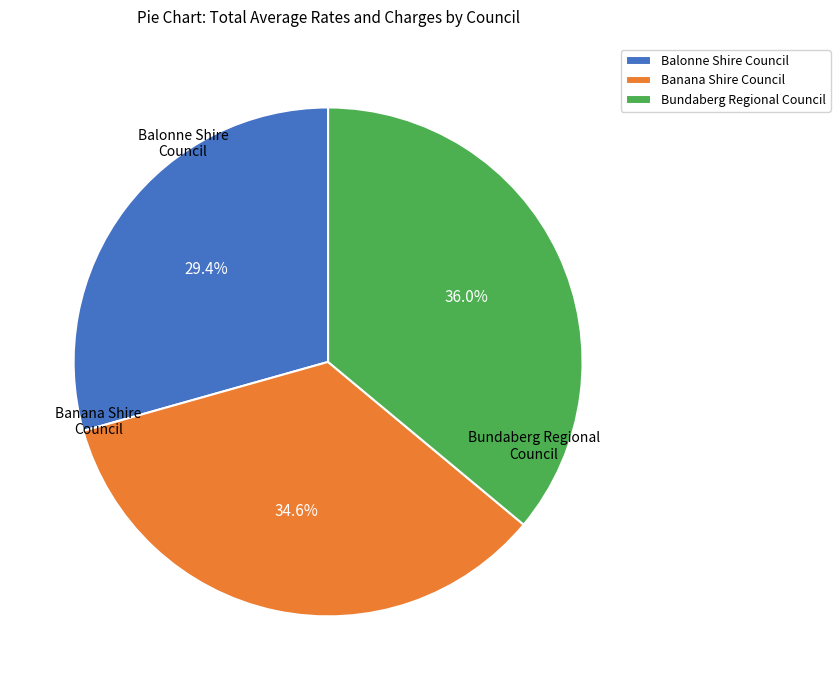

What is the ratio of the value at Banana Shire Council to the value at Balonne Shire Council?

1.2